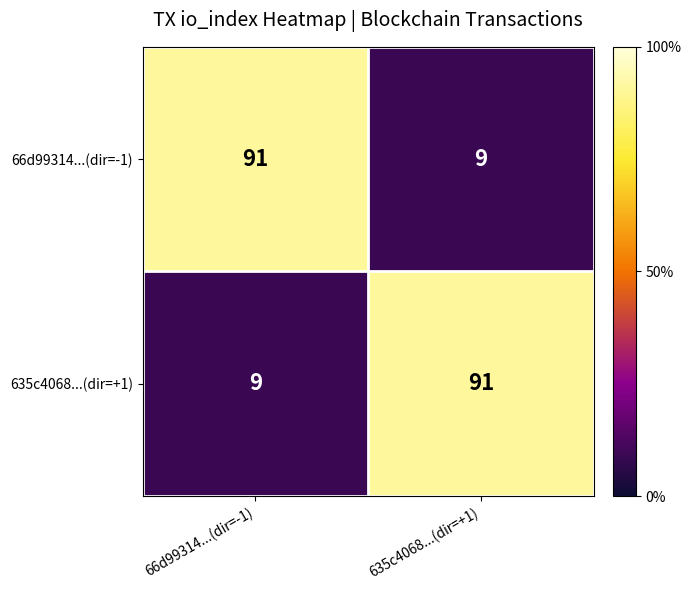

What is the spread (max minus min) of values at 635c4068...(dir=+1)?

82